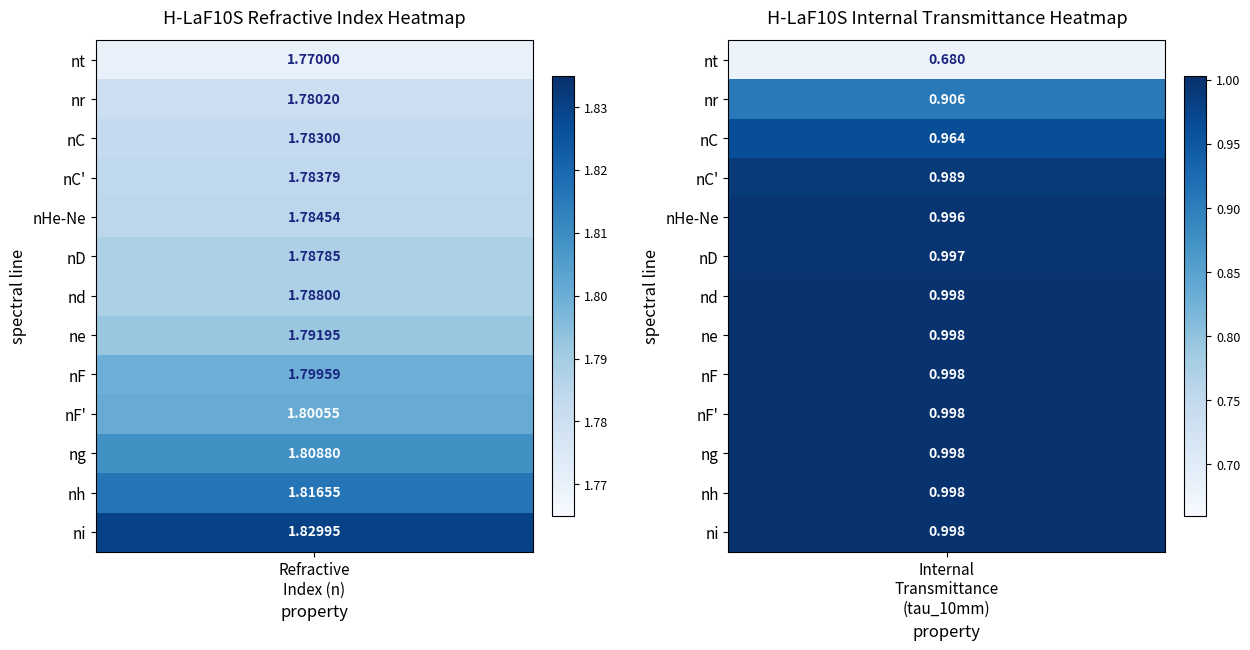

How many data points does each series have?

2